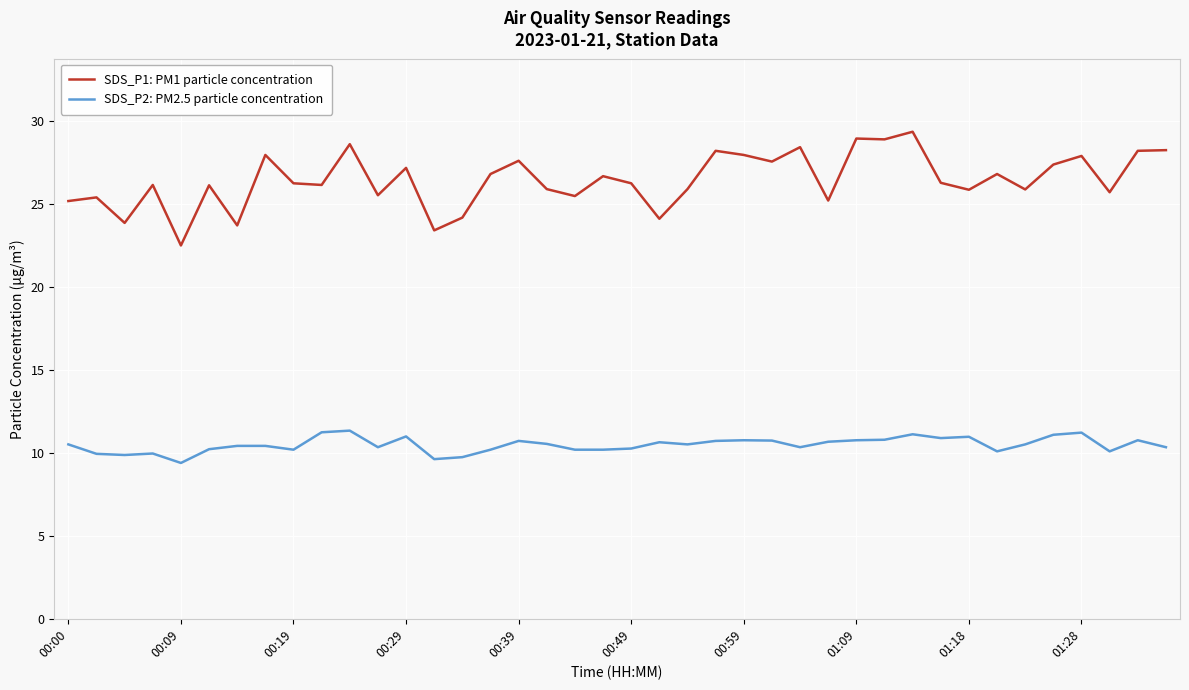

What is the smallest value displayed?

9.4